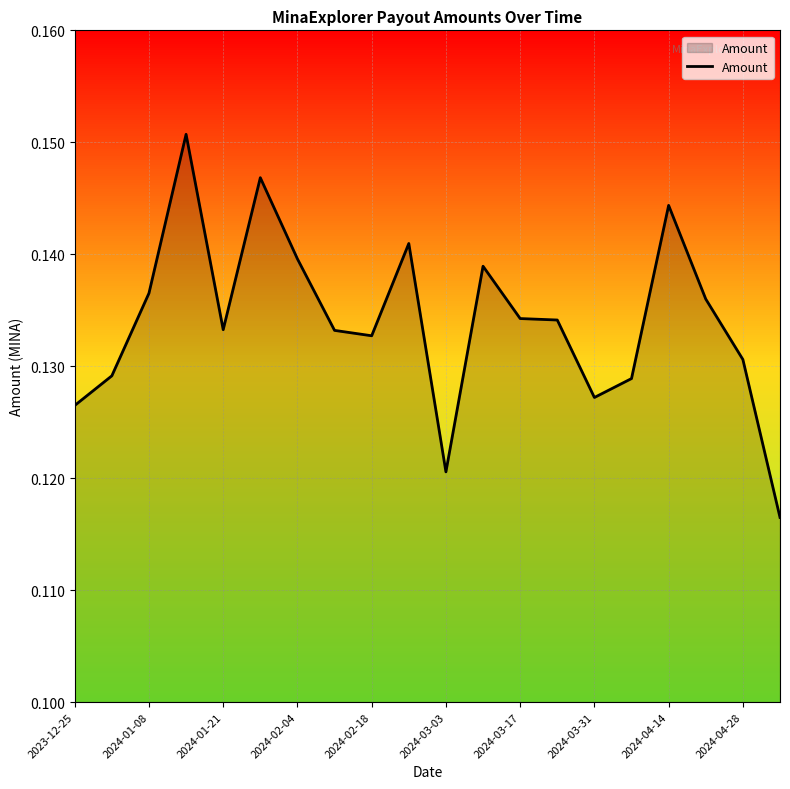

How many lines are shown in the chart?

1